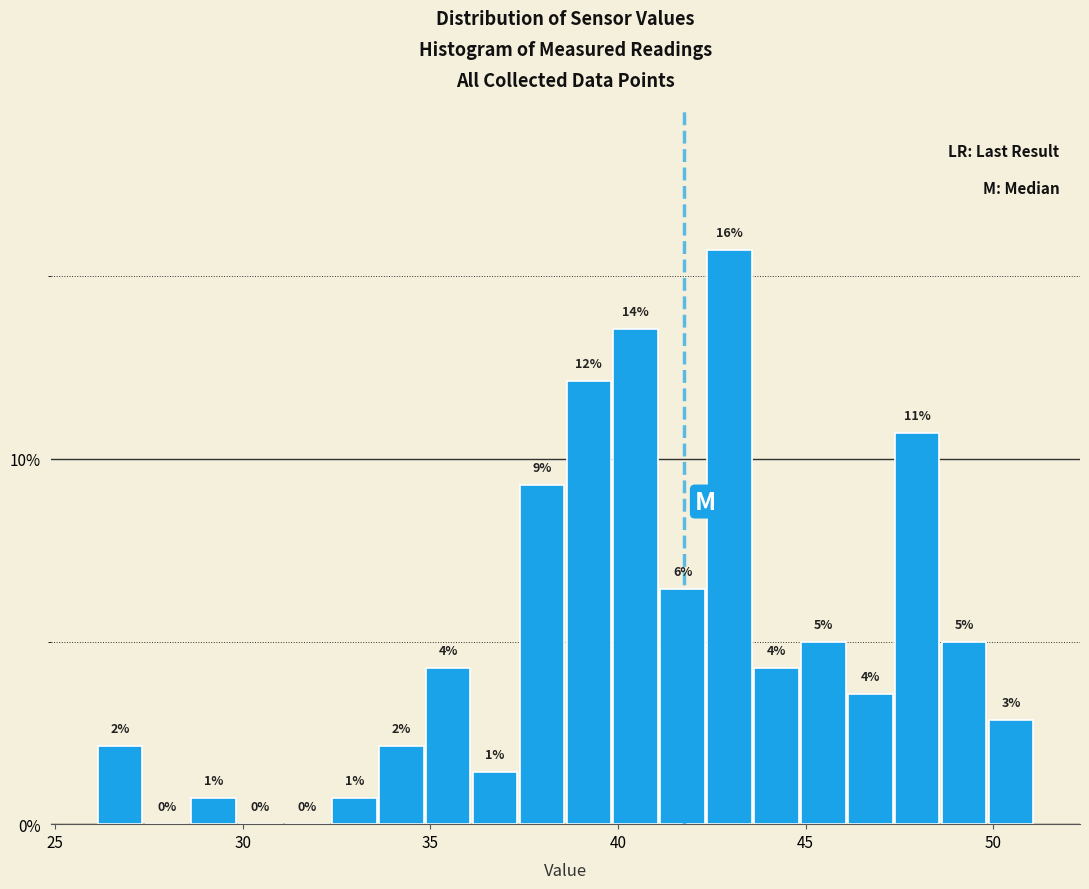

Read against the x-axis, roughly where is the centre of the tallest bar?

43.0